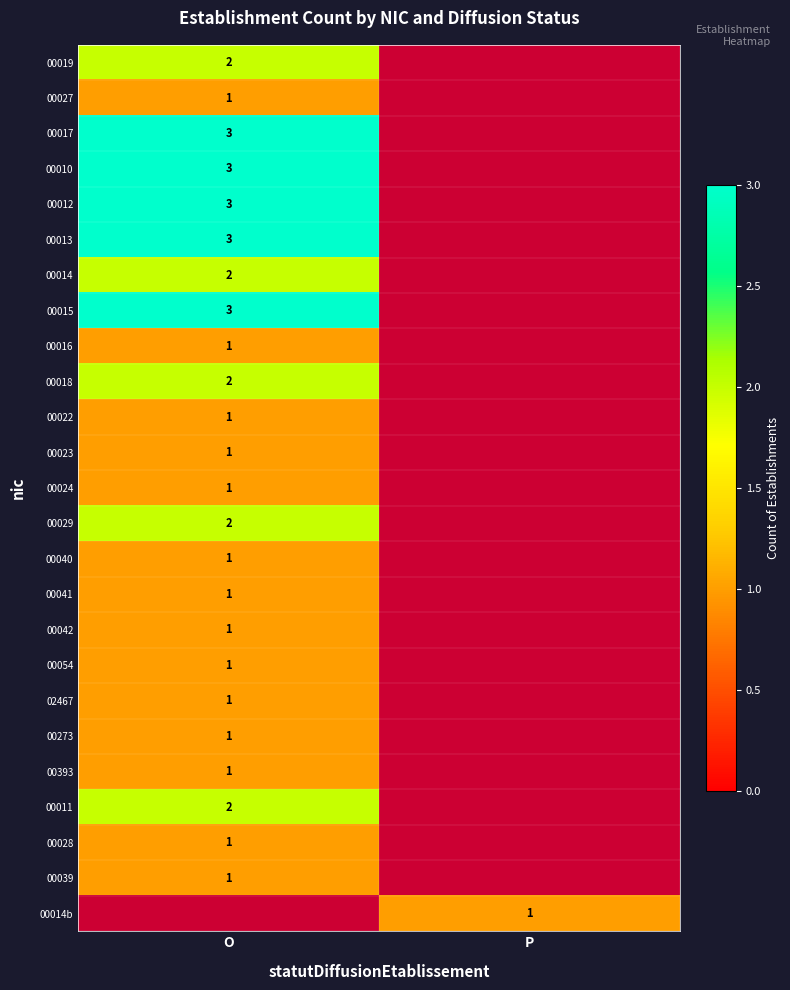

Is it true that 00039 equals 1 at O?

True